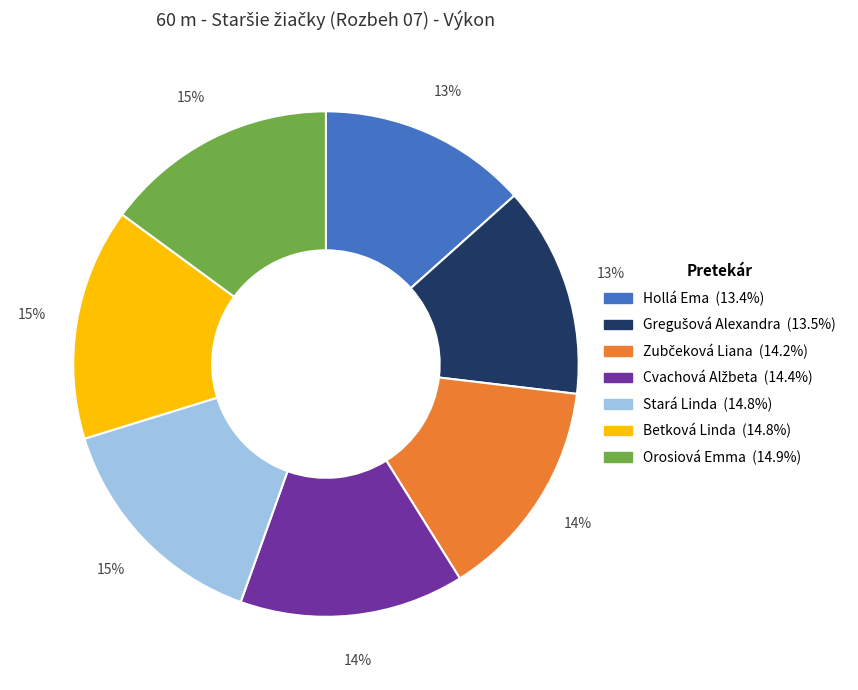

The Stará Linda slice represents 15% of the pie. True or false?

True